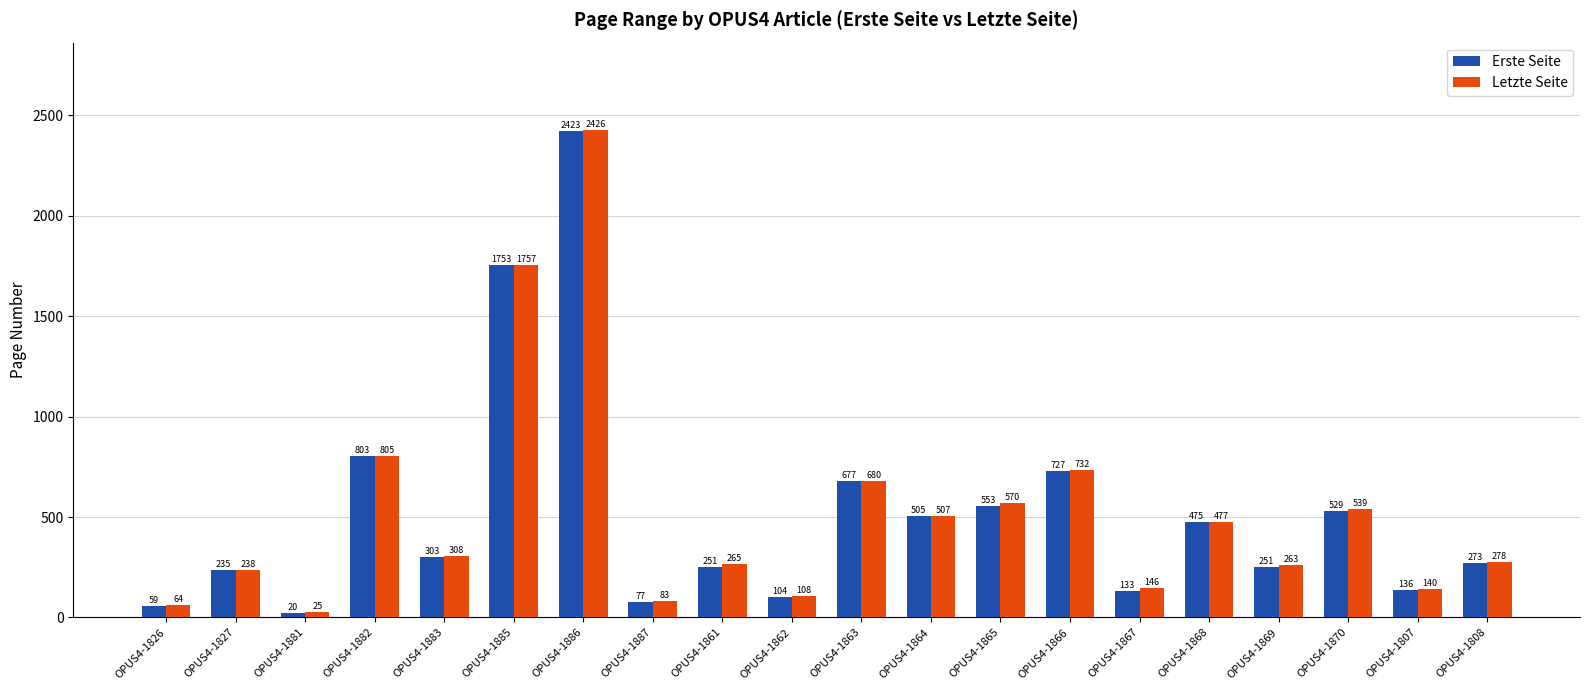

Reading left to right, extract all data points from this chart.

Erste Seite: OPUS4-1826=59	OPUS4-1827=235	OPUS4-1881=20	OPUS4-1882=803	OPUS4-1883=303	OPUS4-1885=1753	OPUS4-1886=2423	OPUS4-1887=77	OPUS4-1861=251	OPUS4-1862=104	OPUS4-1863=677	OPUS4-1864=505	OPUS4-1865=553	OPUS4-1866=727	OPUS4-1867=133	OPUS4-1868=475	OPUS4-1869=251	OPUS4-1870=529	OPUS4-1807=136	OPUS4-1808=273
Letzte Seite: OPUS4-1826=64	OPUS4-1827=238	OPUS4-1881=25	OPUS4-1882=805	OPUS4-1883=308	OPUS4-1885=1757	OPUS4-1886=2426	OPUS4-1887=83	OPUS4-1861=265	OPUS4-1862=108	OPUS4-1863=680	OPUS4-1864=507	OPUS4-1865=570	OPUS4-1866=732	OPUS4-1867=146	OPUS4-1868=477	OPUS4-1869=263	OPUS4-1870=539	OPUS4-1807=140	OPUS4-1808=278